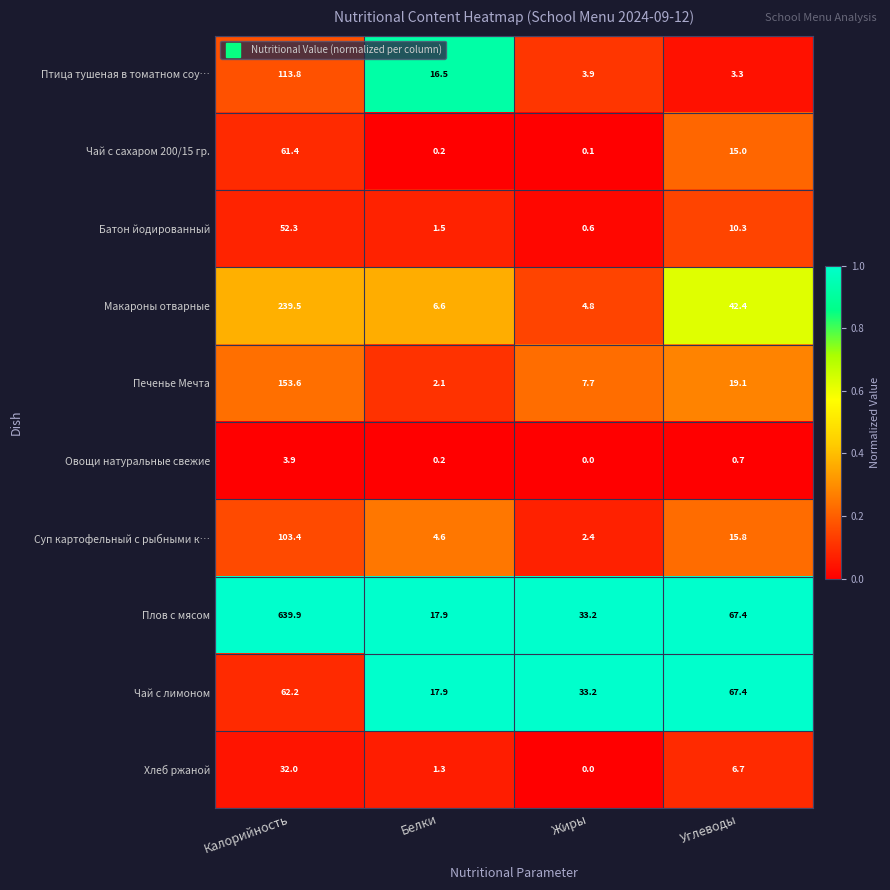

At which category is the sum across all series the highest?

Калорийность